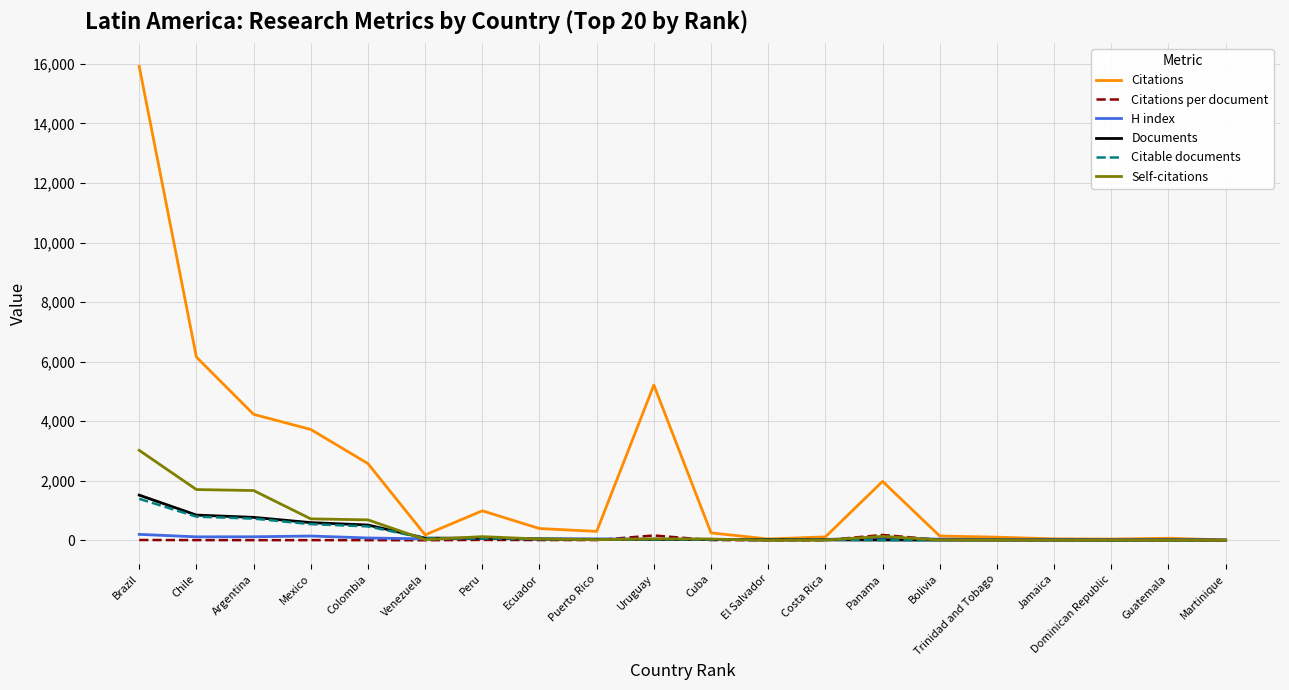

What position from the left is Mexico?

4